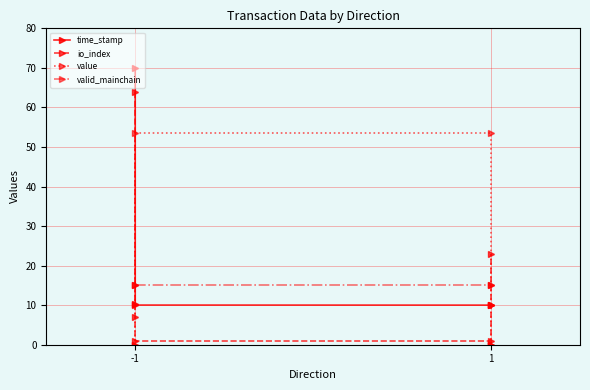

Where do valid_mainchain and time_stamp first cross each other?

-1 and -1